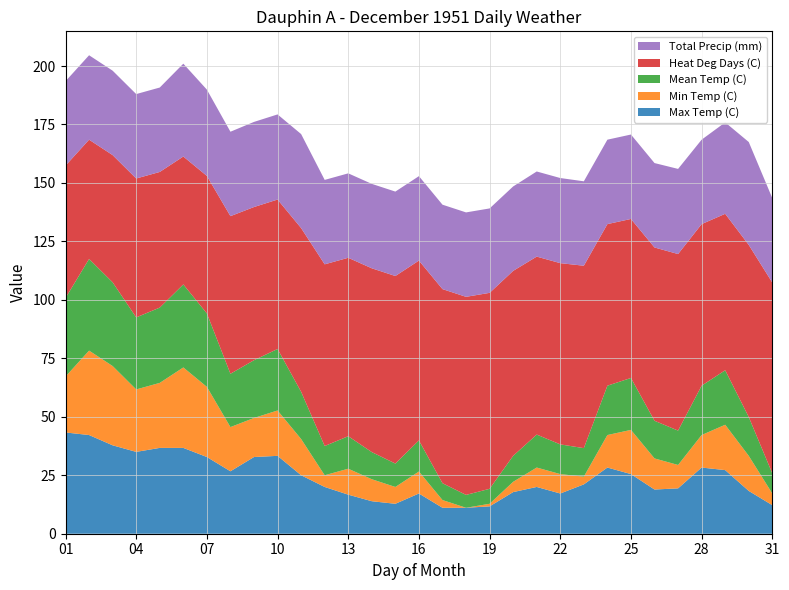

What is the highest value of the Max Temp (C) series?

43.3